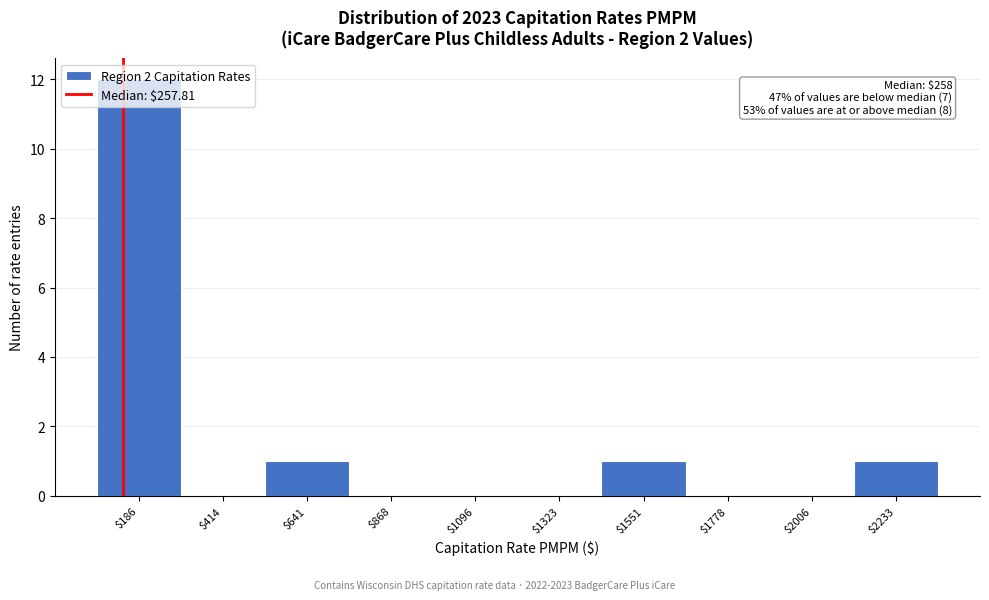

What is the greatest value displayed?

12